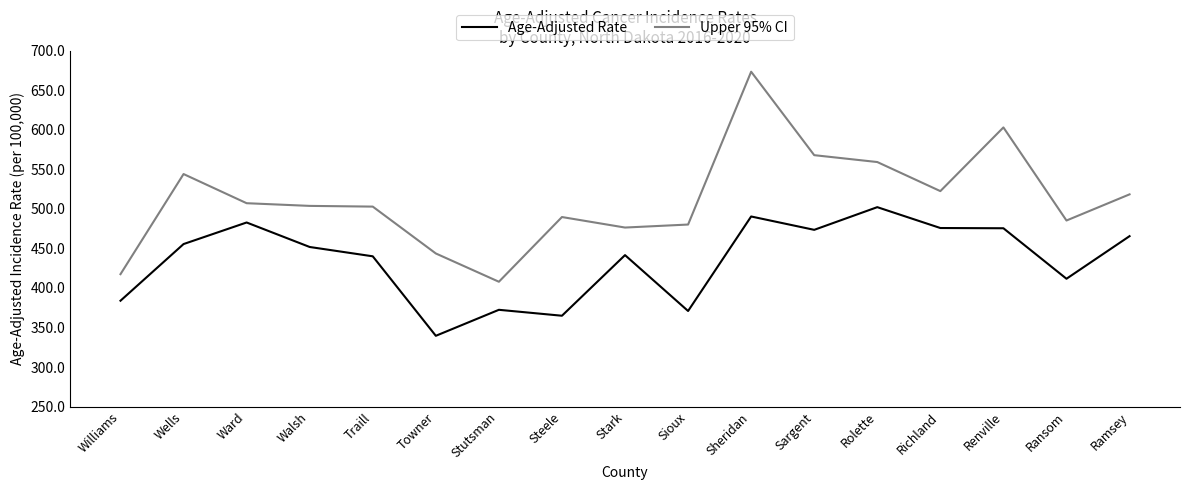

Rank the series by their average value, from lowest to highest.

Age-Adjusted Rate, Upper 95% CI